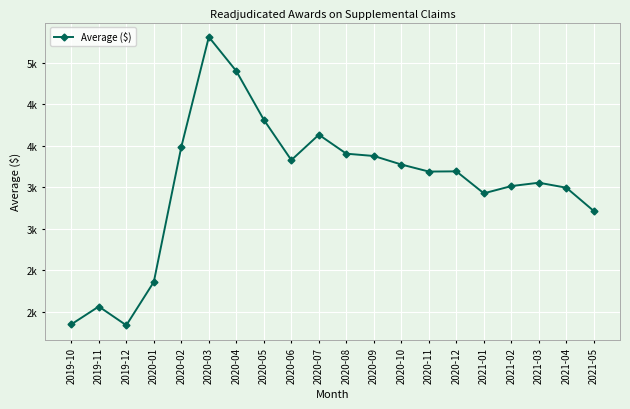

What is the ratio of the value at 2020-12 to the value at 2020-01?

1.6